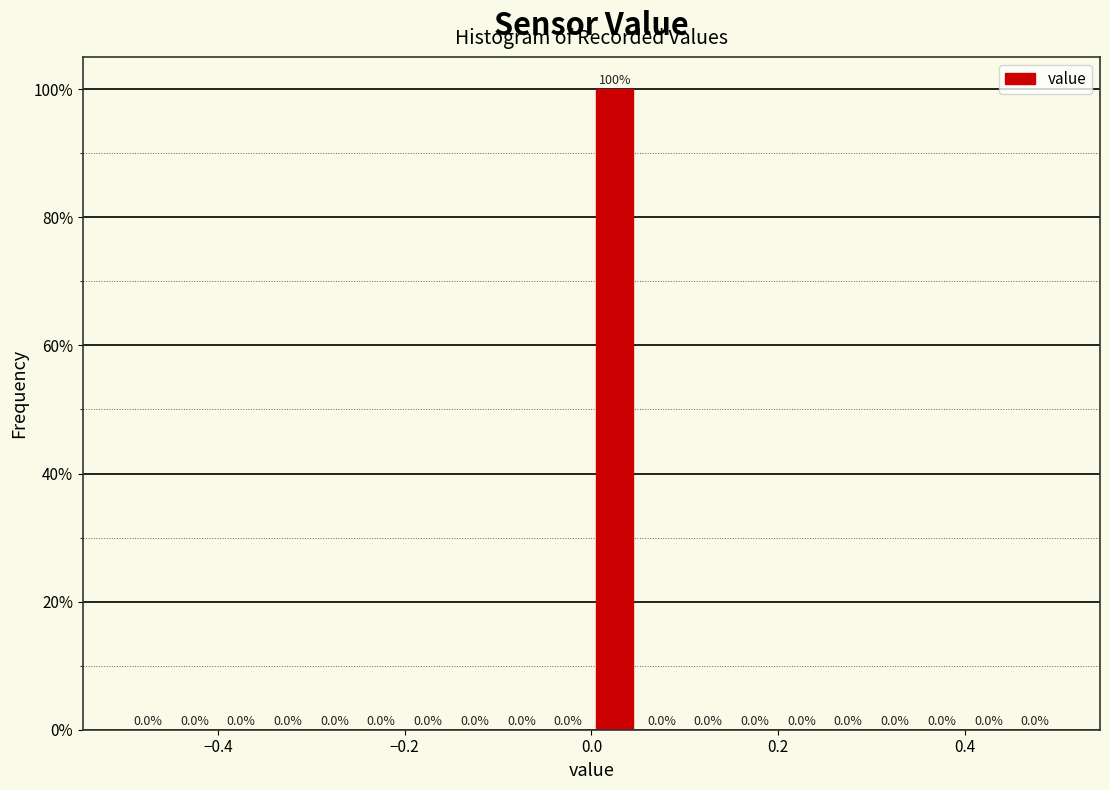

Read against the x-axis, roughly where is the centre of the tallest bar?

0.02